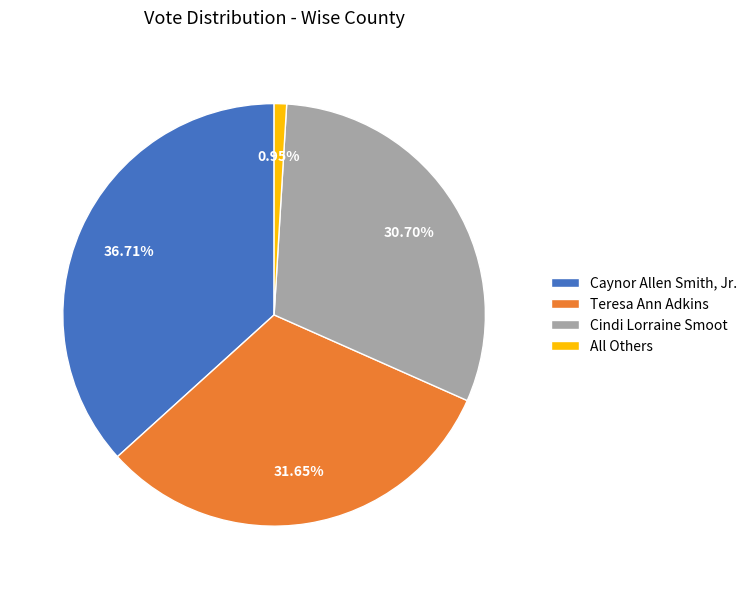

What portion of the pie excludes Caynor Allen Smith, Jr.?

63.3%